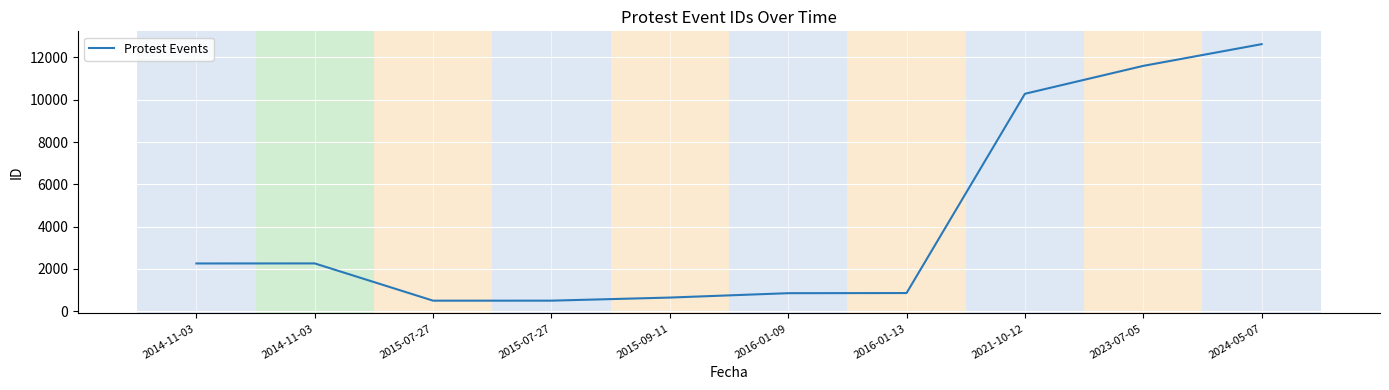

How many lines are shown in the chart?

1